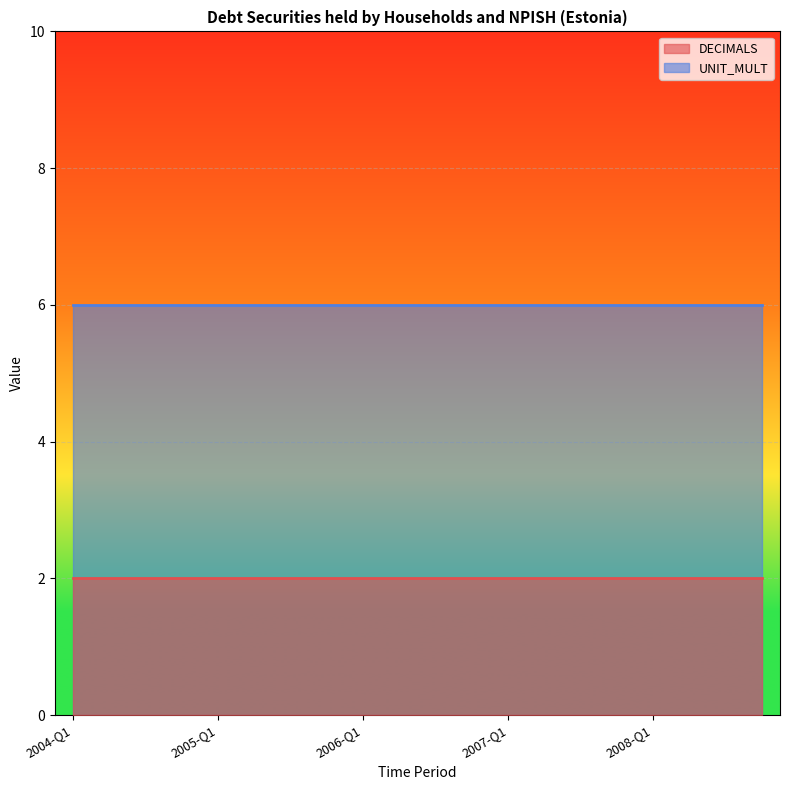

What position from the left is 2005-Q4?

8